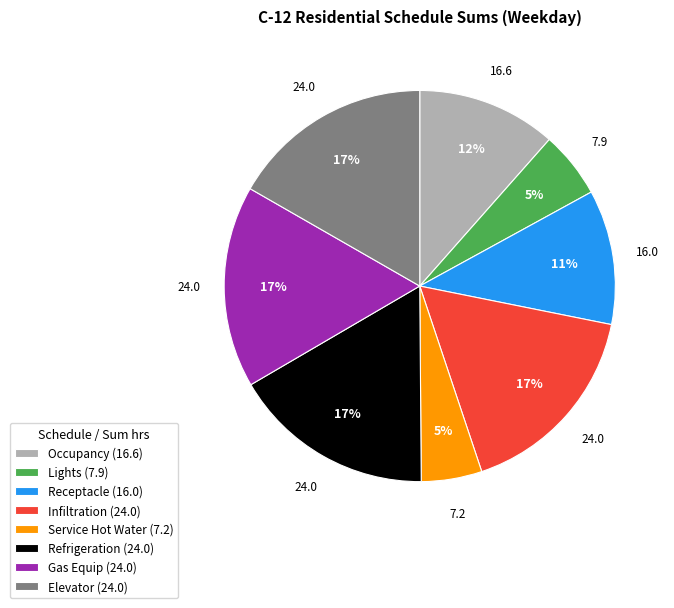

To the nearest percent, what is the combined percentage of Receptacle and Occupancy?

23%